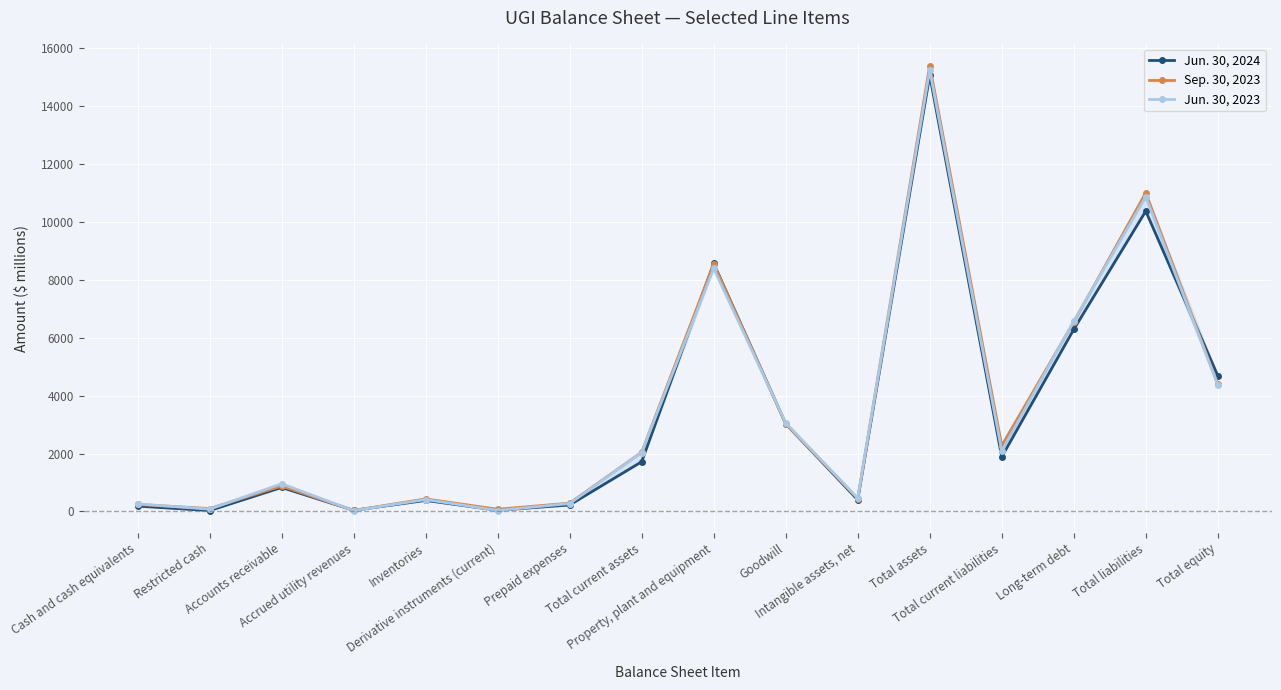

What is the maximum value shown in the chart?

15401